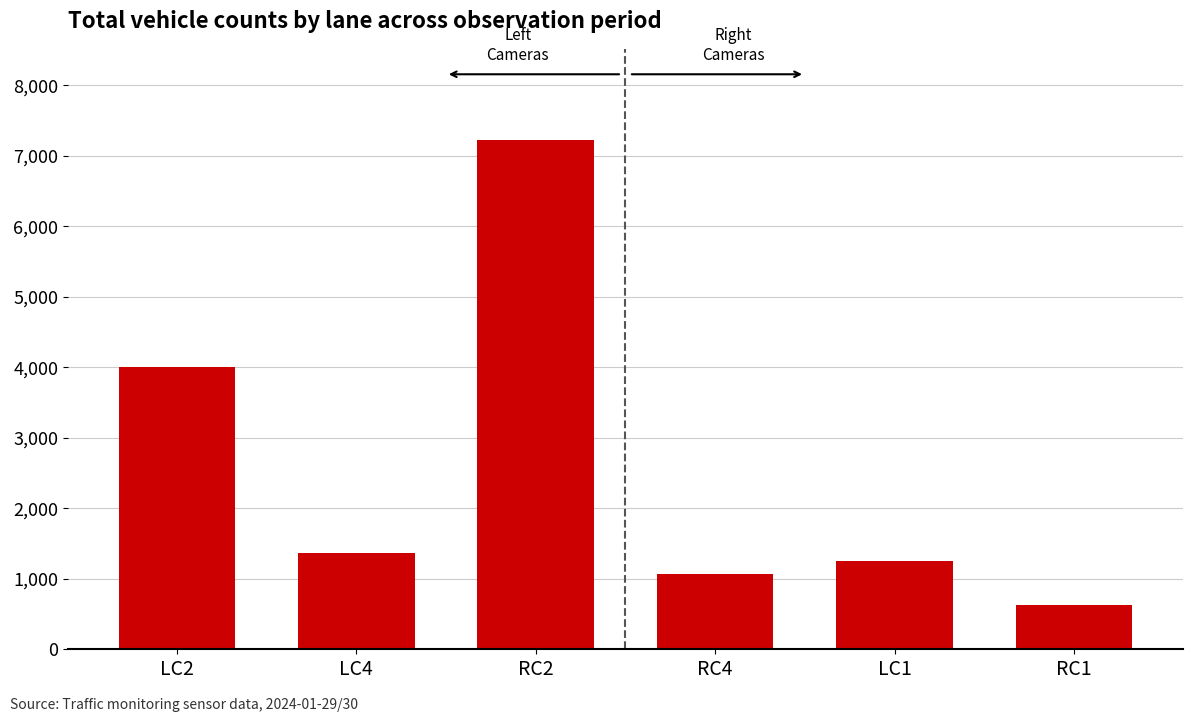

Reading left to right, what are all the values shown in this chart?

4002	1359	7217	1068	1247	627